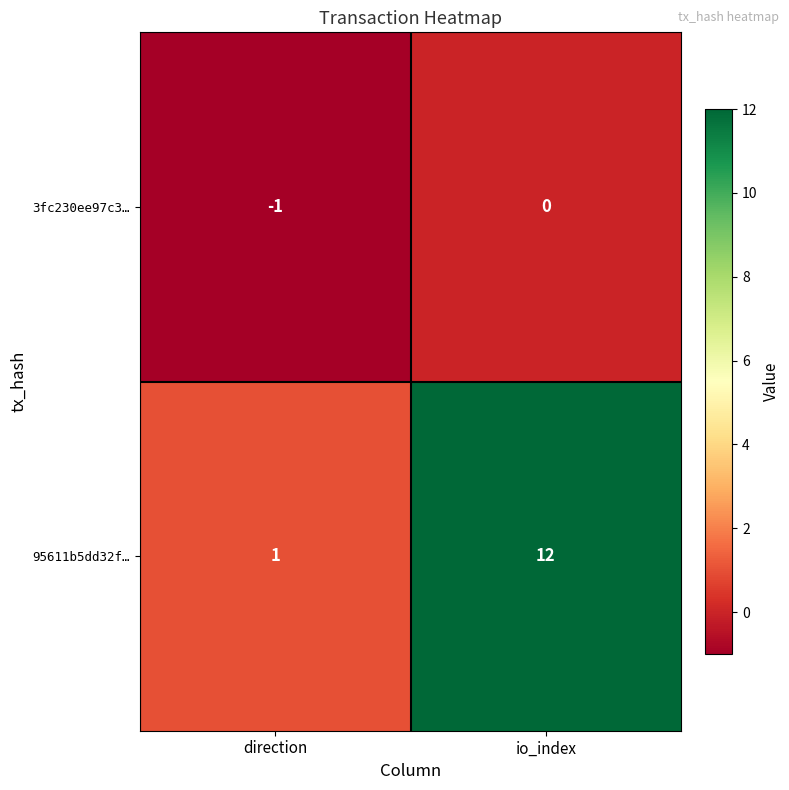

Reading left to right, list all the values displayed in this chart.

3fc230ee97c3…: -1	0
95611b5dd32f…: 1	12